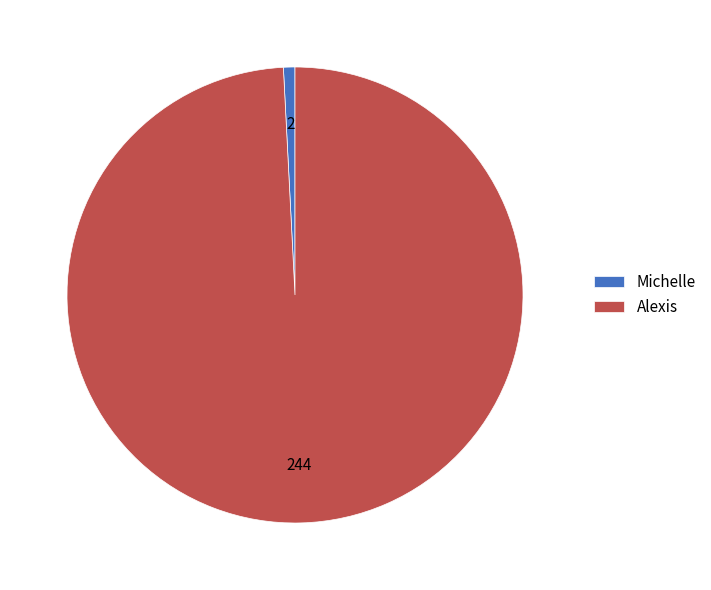

Which has a higher value, Michelle or Alexis?

Alexis